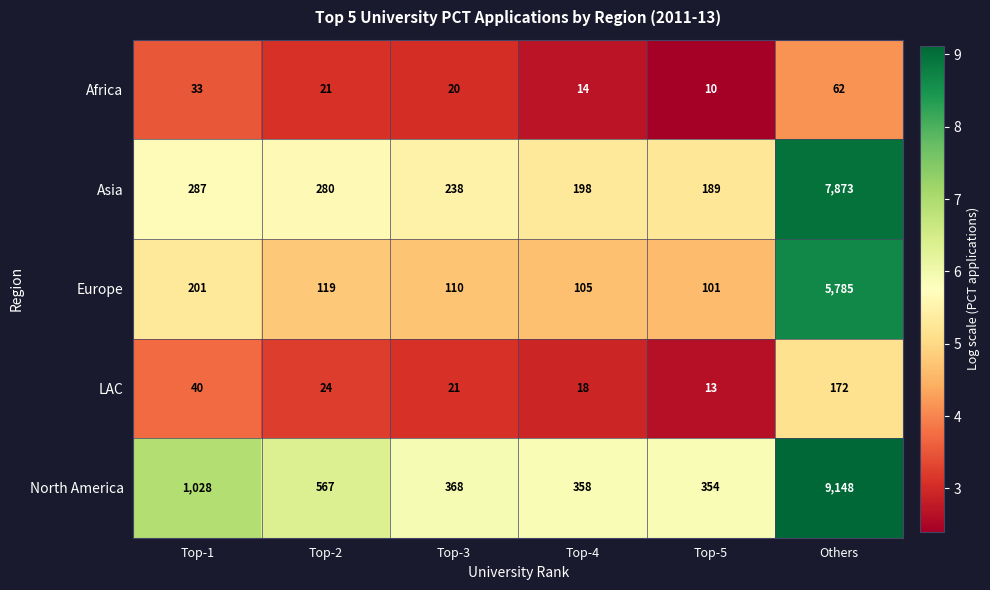

True or false: Europe has a value of 105 at Top-4.

True